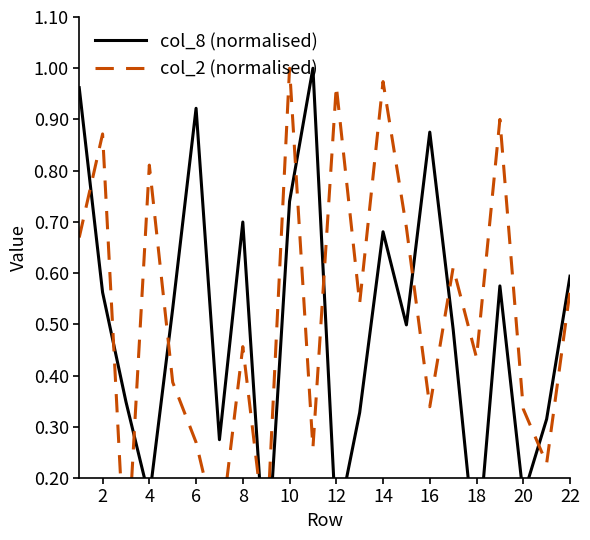

How many categories are shown in the chart?

22